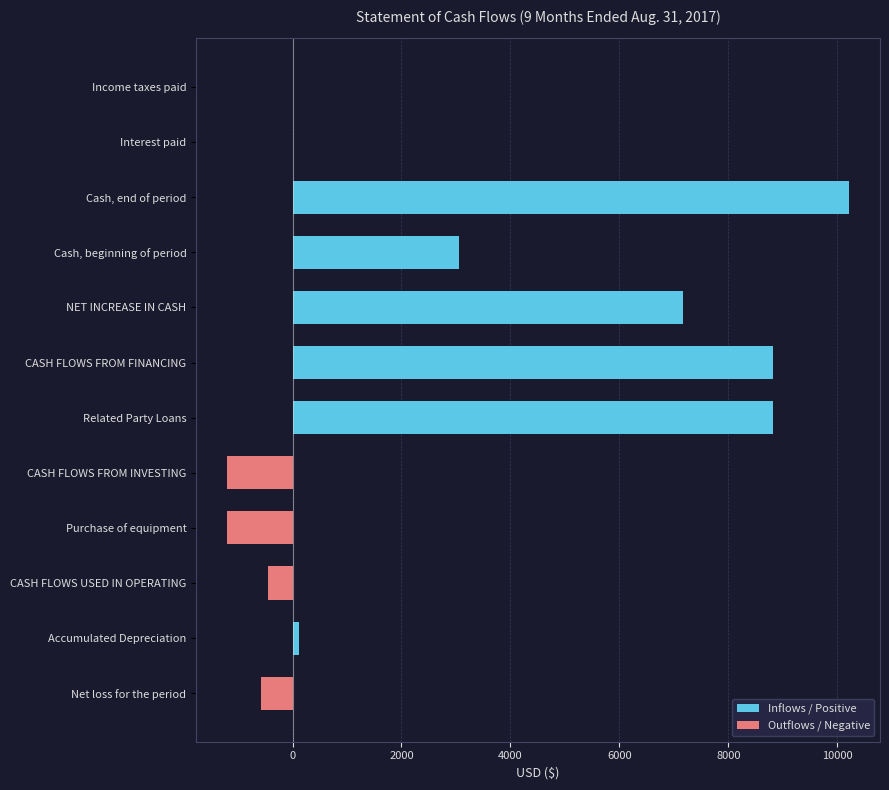

How many negative values are there?

4